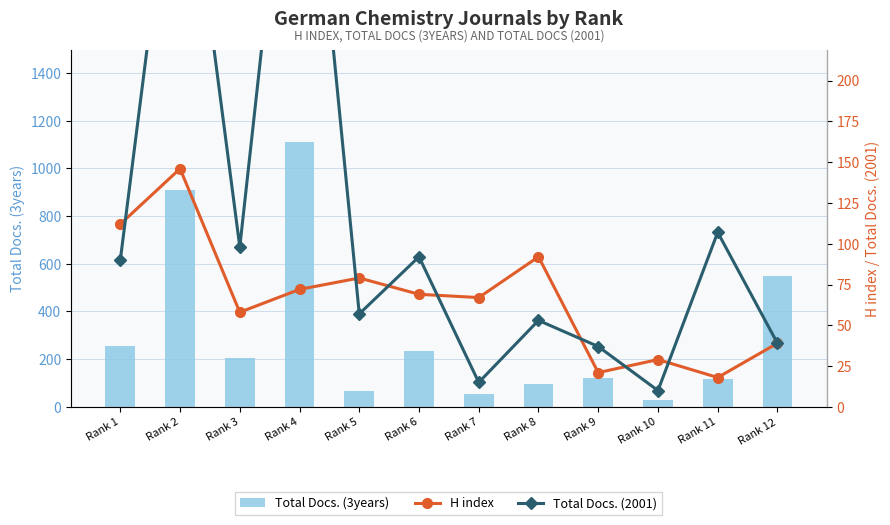

What is the difference between the second highest and second lowest values in the Total Docs. (2001) series?

364